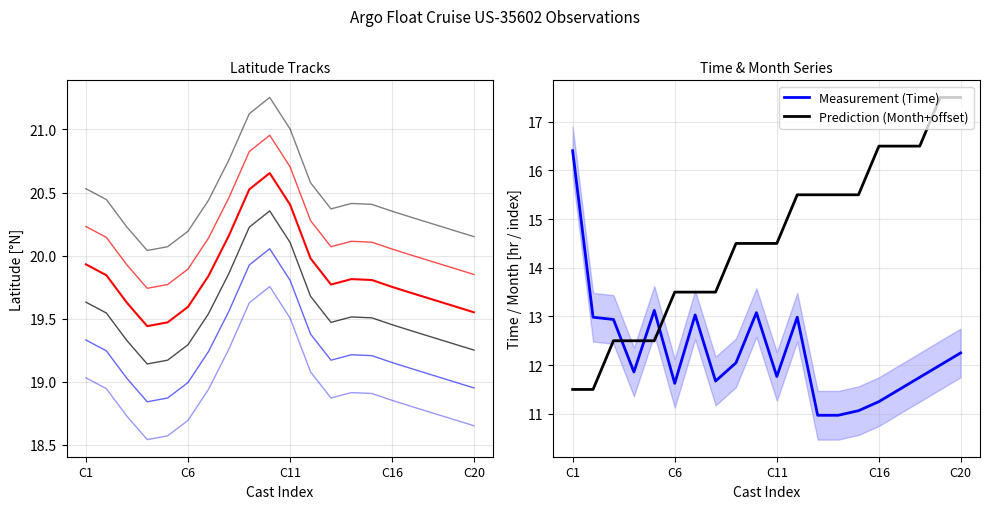

Is the value of Latitude at Cast 2 greater than the value of Time at Cast 19?

Yes